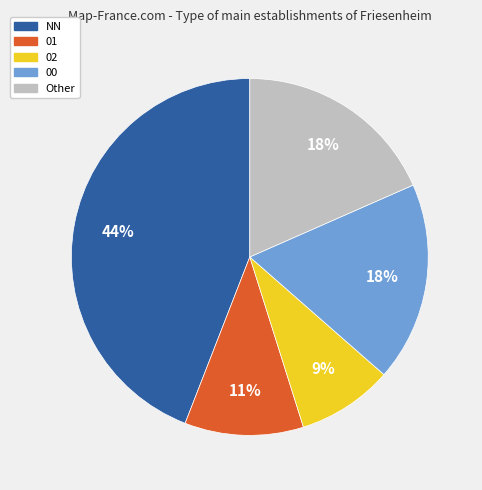

Is there any slice that represents more than half of the pie?

No